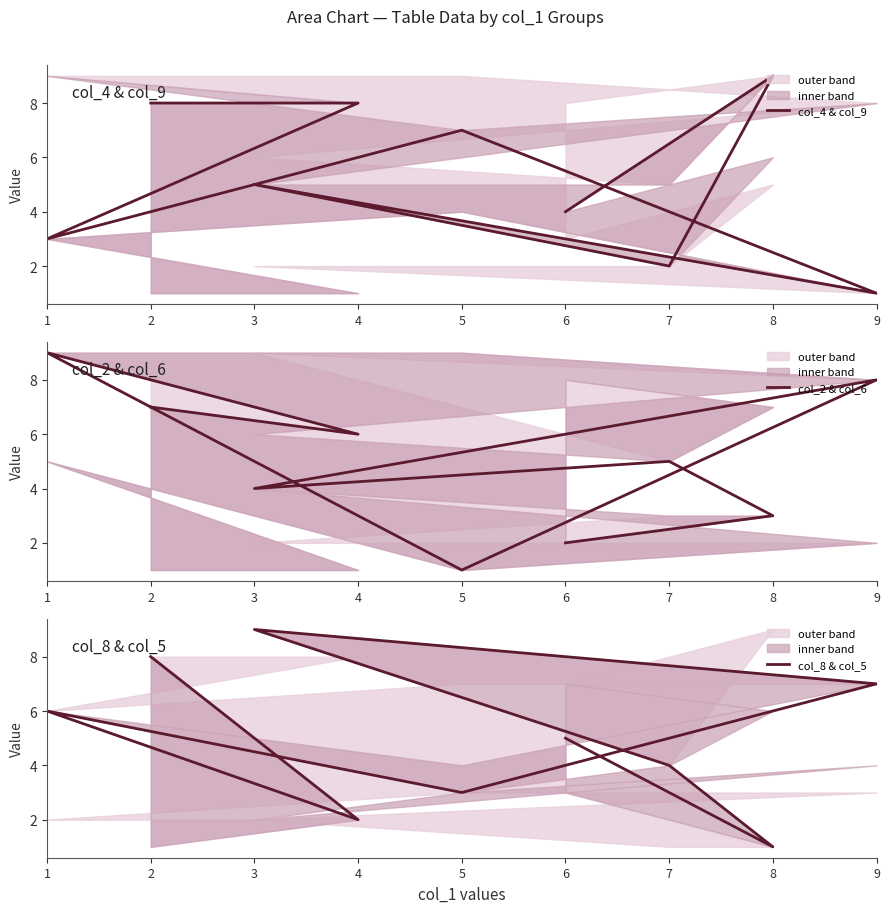

Is the value of col_2 & col_6 at 2 greater than the value of col_8 & col_5 at 3?

No